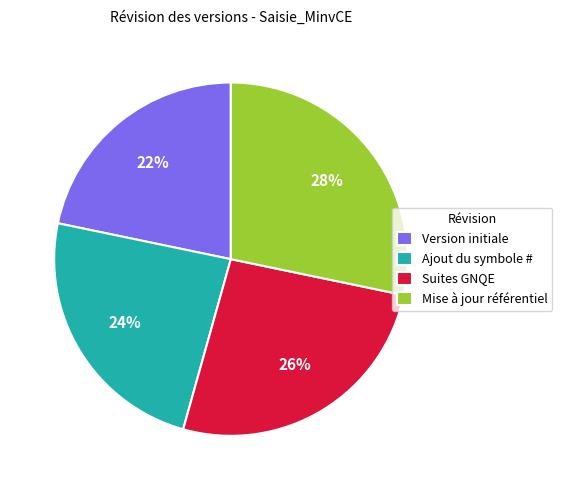

Is the sum of Ajout du symbole # and Mise à jour référentiel greater than half?

Yes